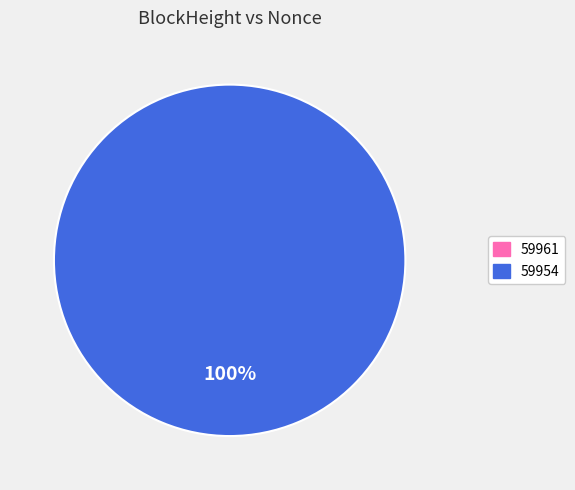

Which category has the biggest portion of the pie?

59954